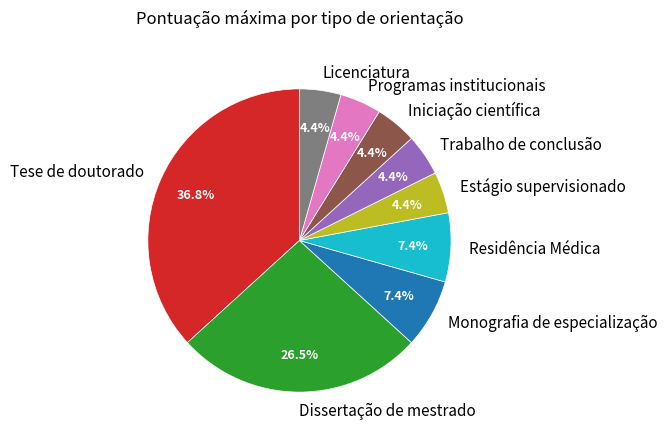

How many slices are in this pie chart?

9